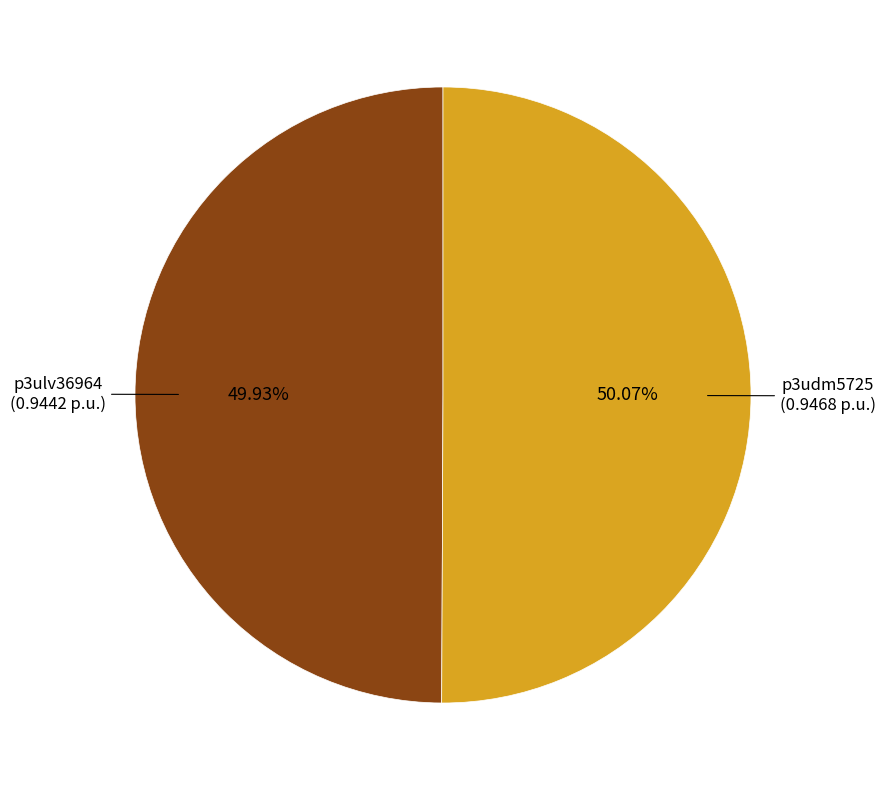

Count the number of slices in the pie.

2